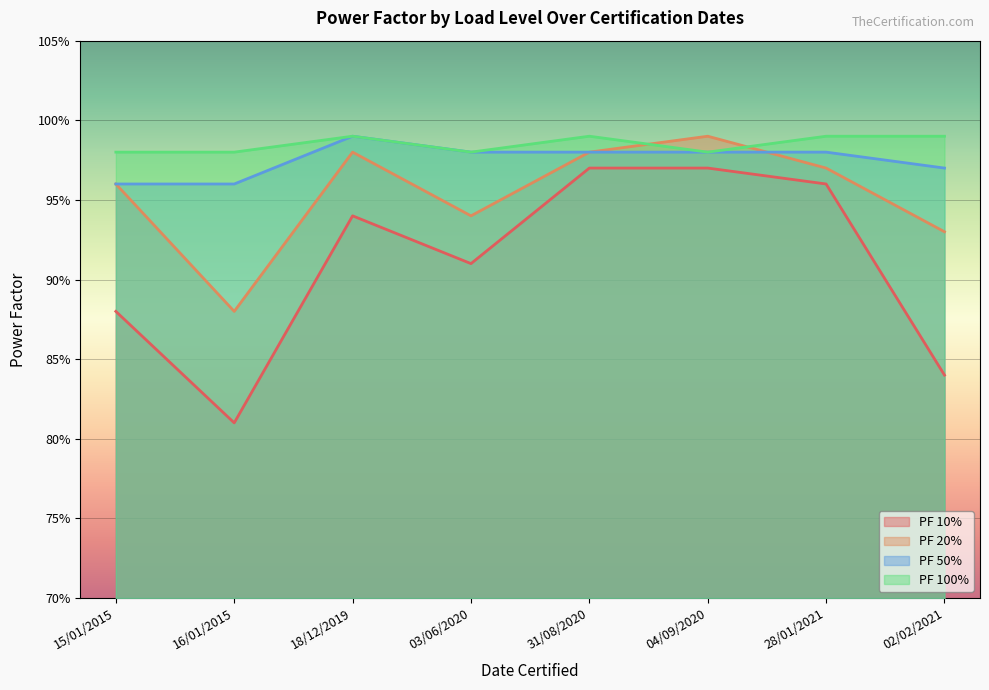

Reading left to right, extract all data points from this chart.

PF 10%: 15/01/2015=0.9	16/01/2015=0.8	18/12/2019=0.9	03/06/2020=0.9	31/08/2020=1.0	04/09/2020=1.0	28/01/2021=1.0	02/02/2021=0.8
PF 20%: 15/01/2015=1.0	16/01/2015=0.9	18/12/2019=1.0	03/06/2020=0.9	31/08/2020=1.0	04/09/2020=1.0	28/01/2021=1.0	02/02/2021=0.9
PF 50%: 15/01/2015=1.0	16/01/2015=1.0	18/12/2019=1.0	03/06/2020=1.0	31/08/2020=1.0	04/09/2020=1.0	28/01/2021=1.0	02/02/2021=1.0
PF 100%: 15/01/2015=1.0	16/01/2015=1.0	18/12/2019=1.0	03/06/2020=1.0	31/08/2020=1.0	04/09/2020=1.0	28/01/2021=1.0	02/02/2021=1.0